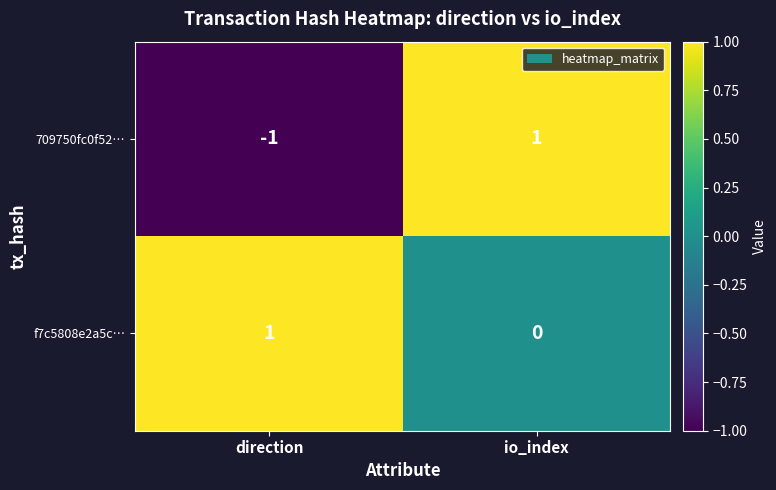

Rank the categories by 709750fc0f52… value from highest to lowest.

io_index, direction